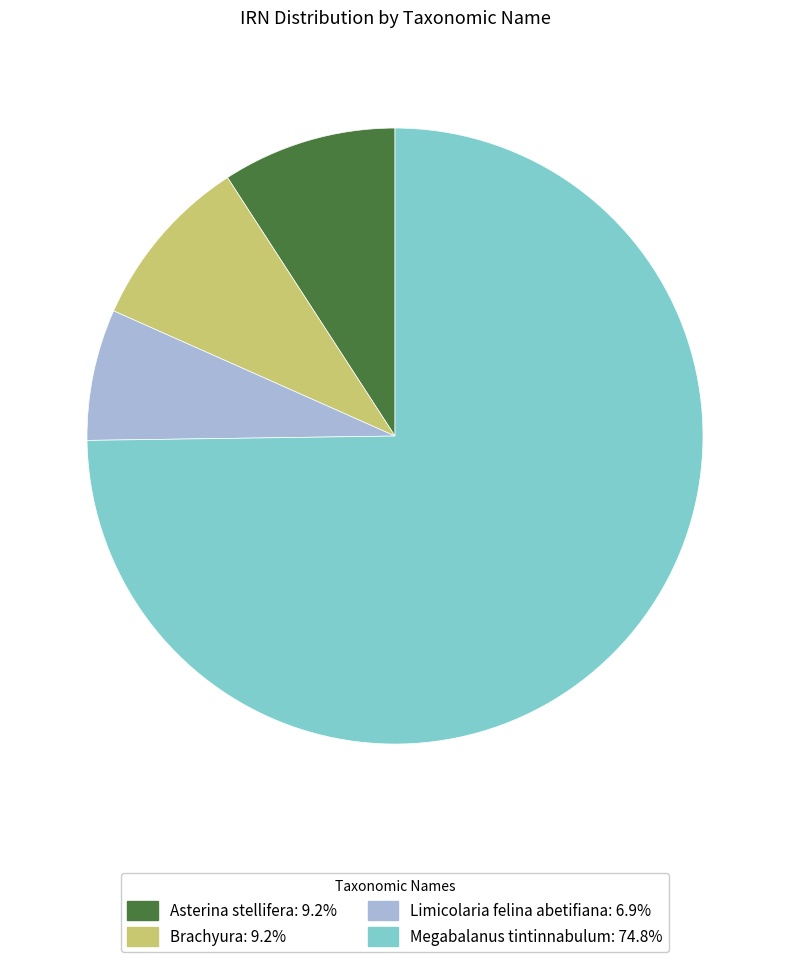

Which slice is the largest?

Megabalanus tintinnabulum